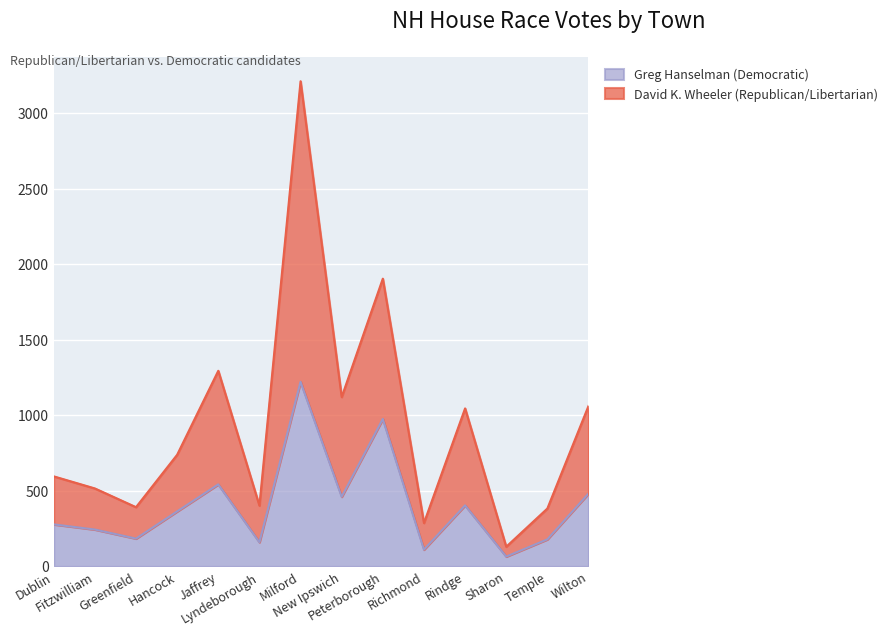

What is the average value of the David K. Wheeler (Republican/Libertarian) series?

935